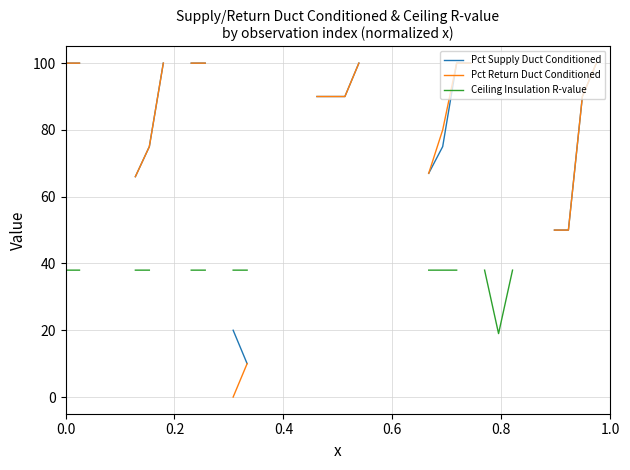

True or false: Pct Supply Duct Conditioned and Pct Return Duct Conditioned intersect in this chart.

False